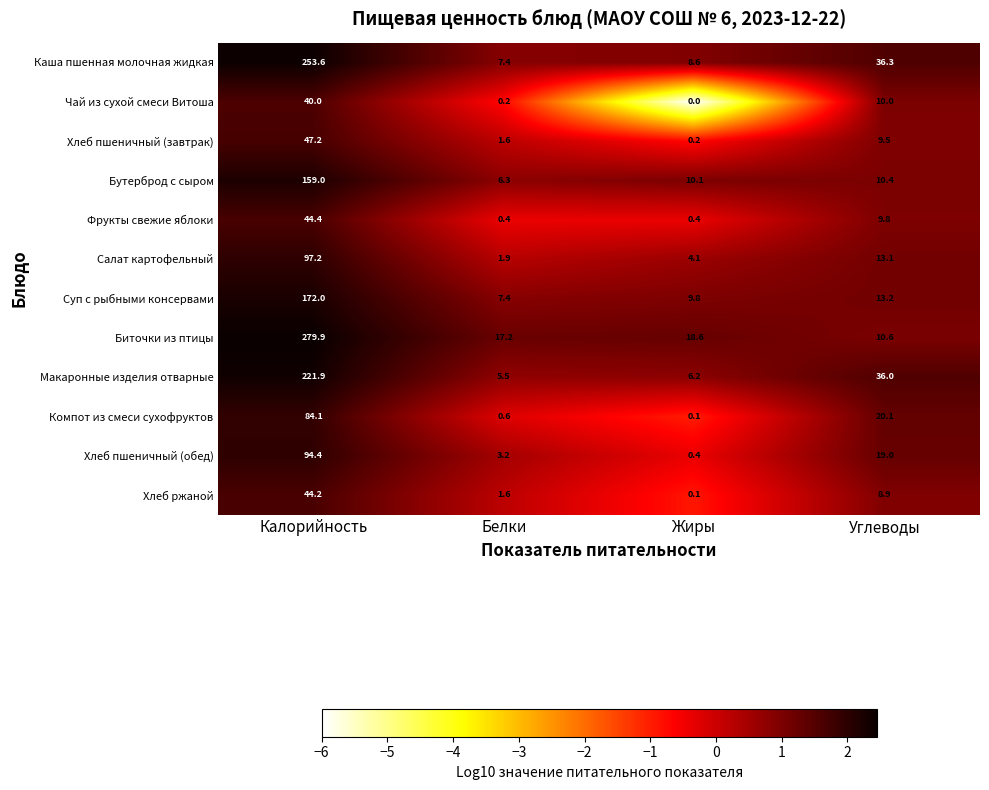

What is the difference between the highest and lowest values at Жиры?

18.6